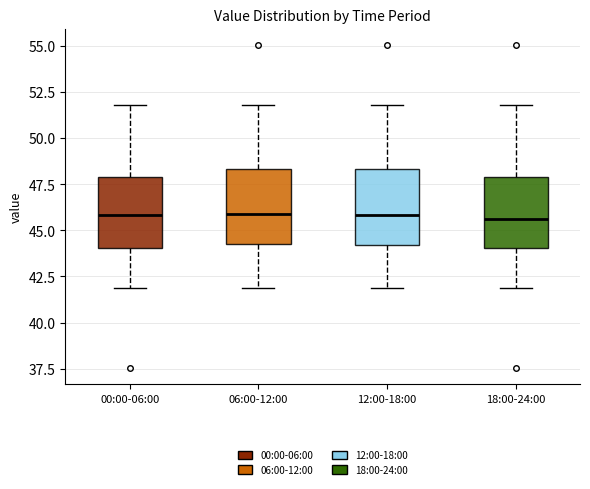

Reading left to right, transcribe this box plot: for each box, give where its median line is, the range the box spans, and where its two whiskers end, as read against the y-axis. The values are not printed on the chart, so give them approximately, as read against the axis.

00:00-06:00: median 46.0, box 44.0 to 48.0, whiskers 42.0 to 52.0
06:00-12:00: median 46.0, box 44.5 to 48.5, whiskers 42.0 to 52.0
12:00-18:00: median 46.0, box 44.0 to 48.5, whiskers 42.0 to 52.0
18:00-24:00: median 45.5, box 44.0 to 48.0, whiskers 42.0 to 52.0